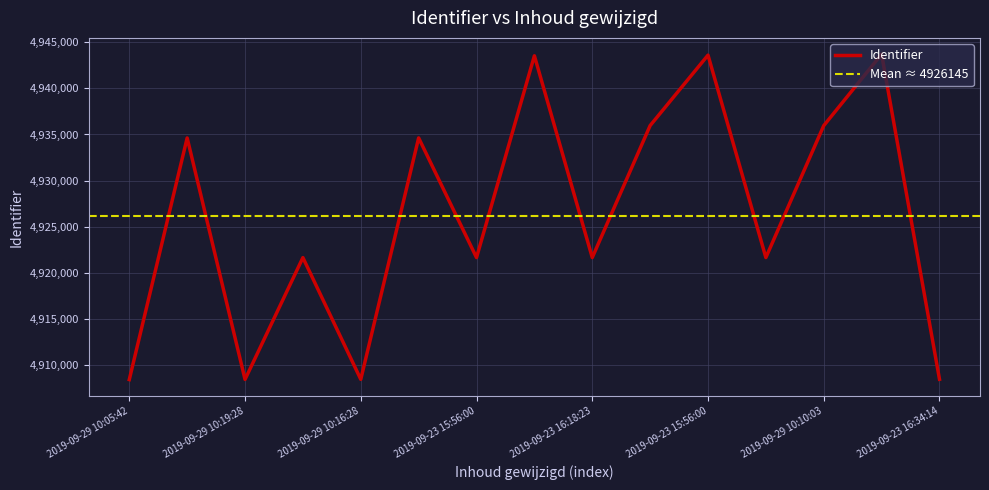

Reading right to left, list all the values displayed in this chart.

4908414	4943722	4935960	4921633	4943616	4935965	4921632	4943545	4921631	4934626	4908404	4921626	4908395	4934622	4908377